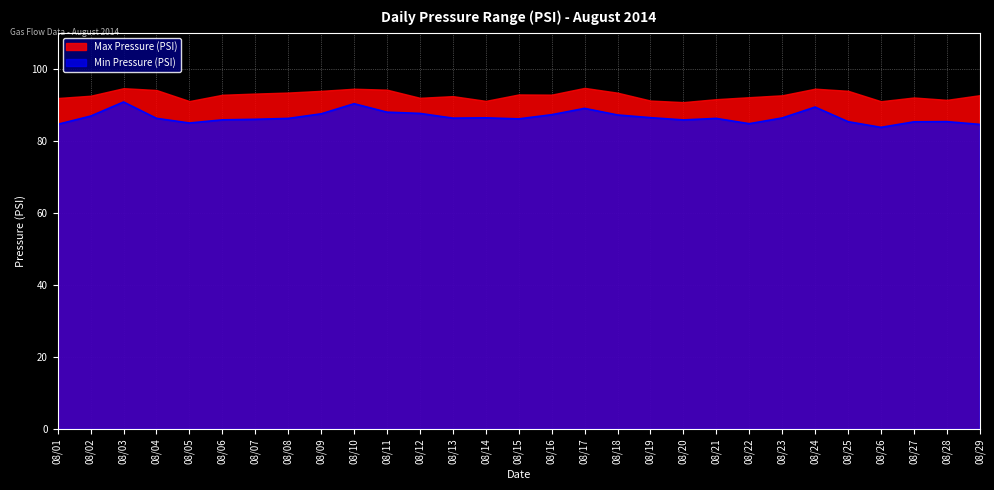

What is the sum of the values at 08/13 and 08/14?

172.7